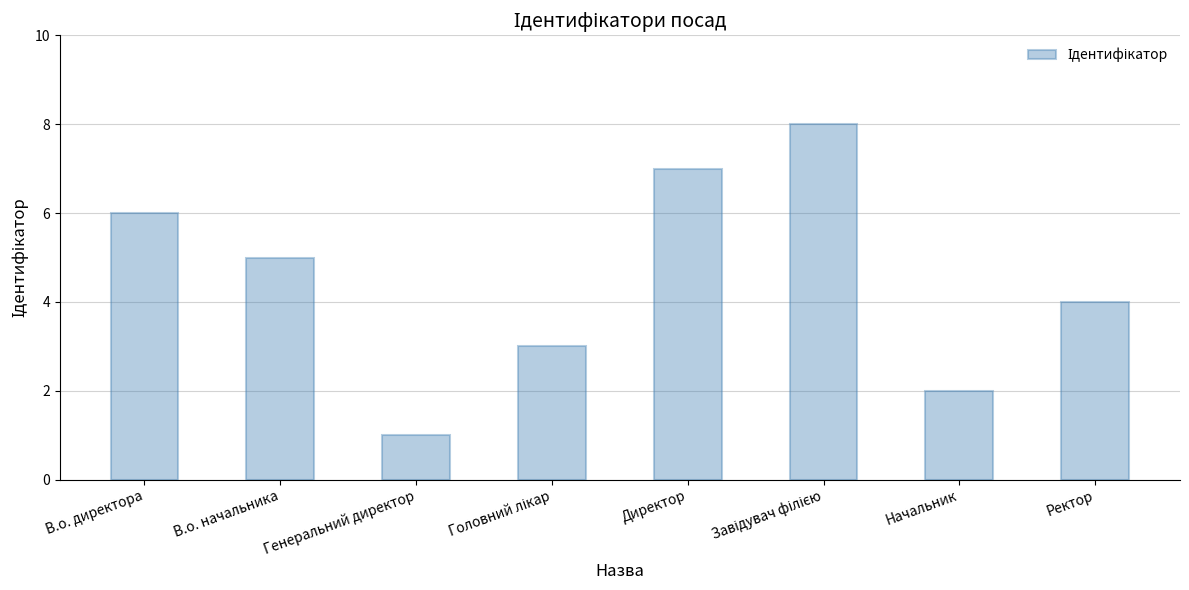

What is the minimum value shown in the chart?

1